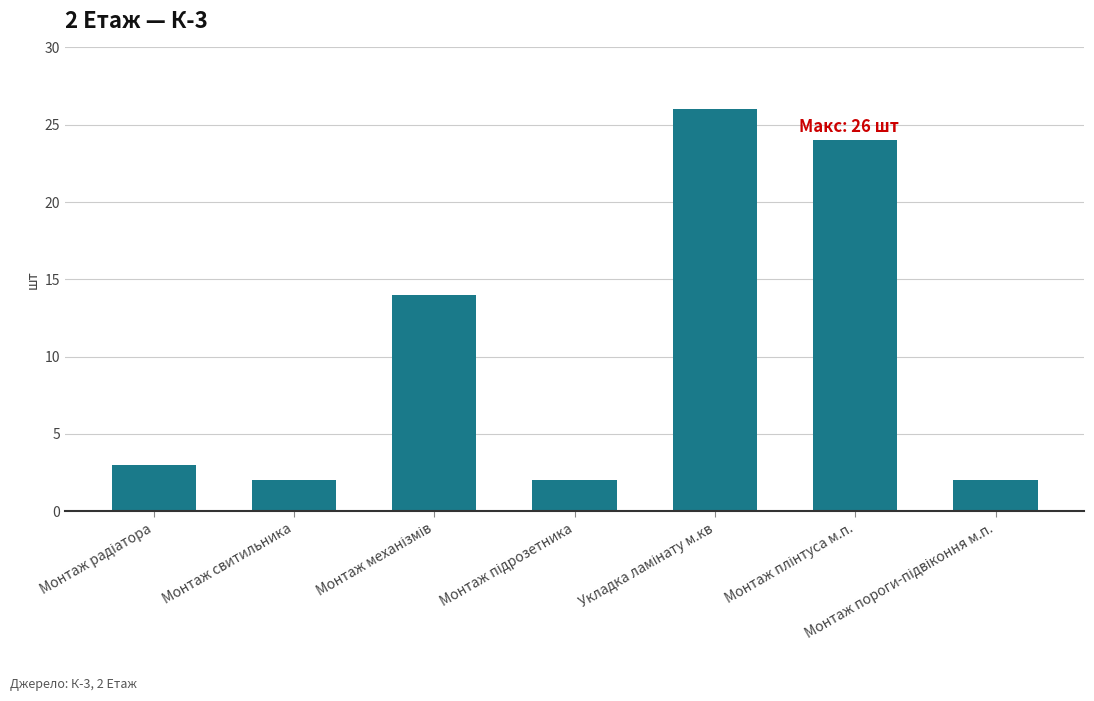

Reading right to left, list all the values displayed in this chart.

2	24	26	2	14	2	3